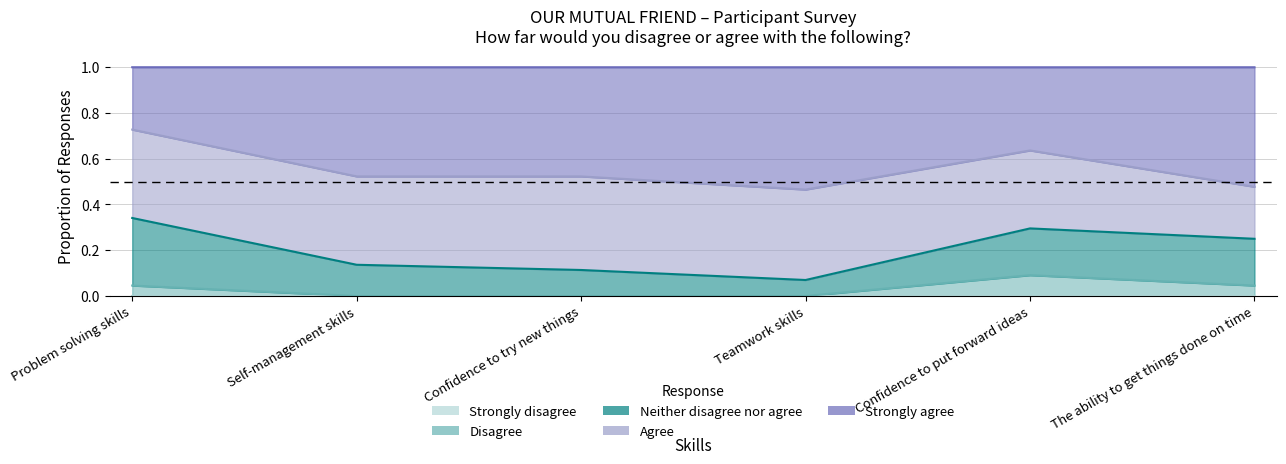

The value of Agree at The ability to get things done on time is 0.2. True or false?

True